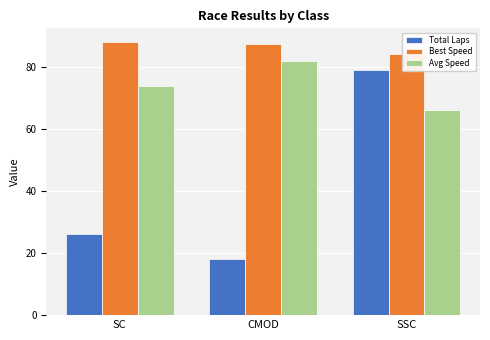

What is the spread (max minus min) of values at SC?

62.0